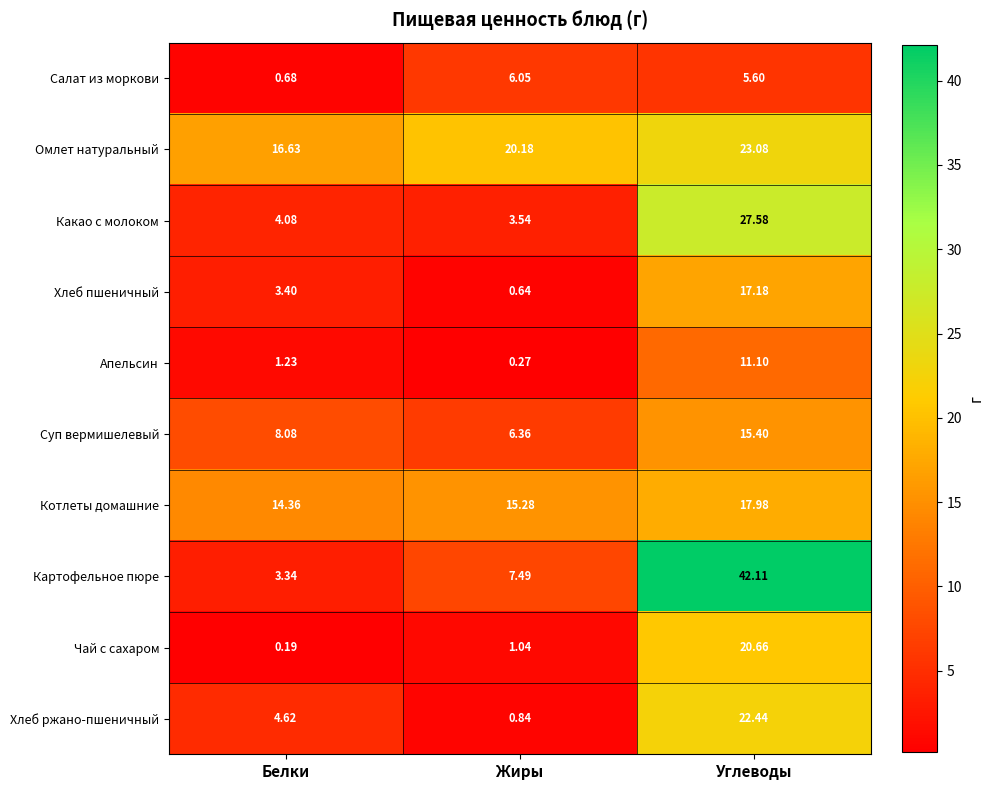

Which category has the lowest value in the Какао с молоком series?

Жиры